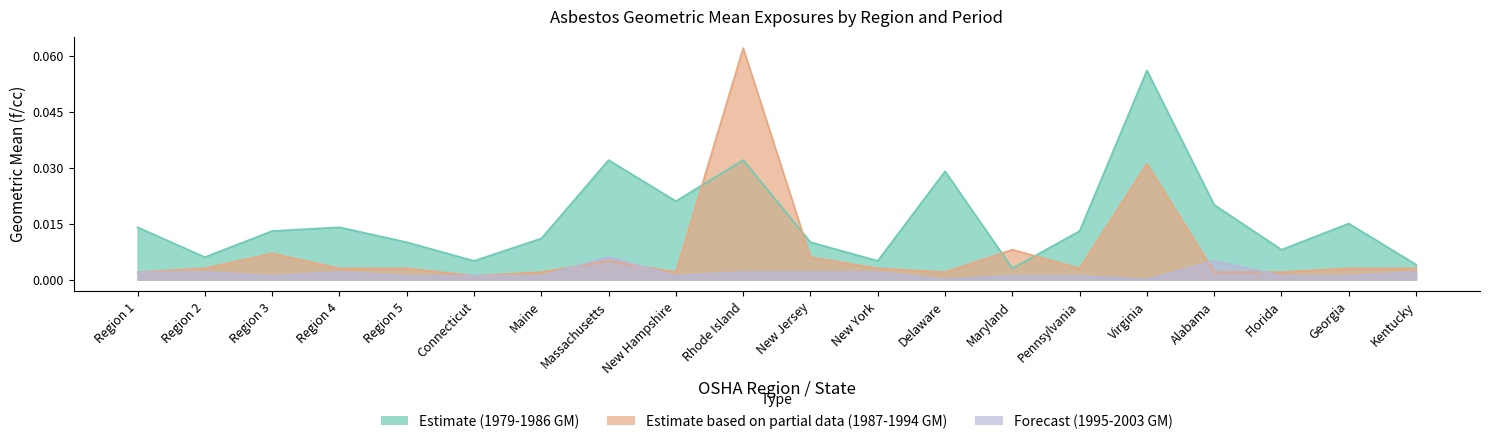

Reading left to right, what are all the values shown in this chart?

Estimate (1979-1986 GM): 0.0	0.0	0.0	0.0	0.0	0.0	0.0	0.0	0.0	0.0	0.0	0.0	0.0	0.0	0.0	0.1	0.0	0.0	0.0	0.0
Estimate based on partial data (1987-1994 GM): 0.0	0.0	0.0	0.0	0.0	0.0	0.0	0.0	0.0	0.1	0.0	0.0	0.0	0.0	0.0	0.0	0.0	0.0	0.0	0.0
Forecast (1995-2003 GM): 0.0	0.0	0.0	0.0	0.0	0.0	0.0	0.0	0.0	0.0	0.0	0.0	0.0	0.0	0.0	0.0	0.0	0.0	0.0	0.0